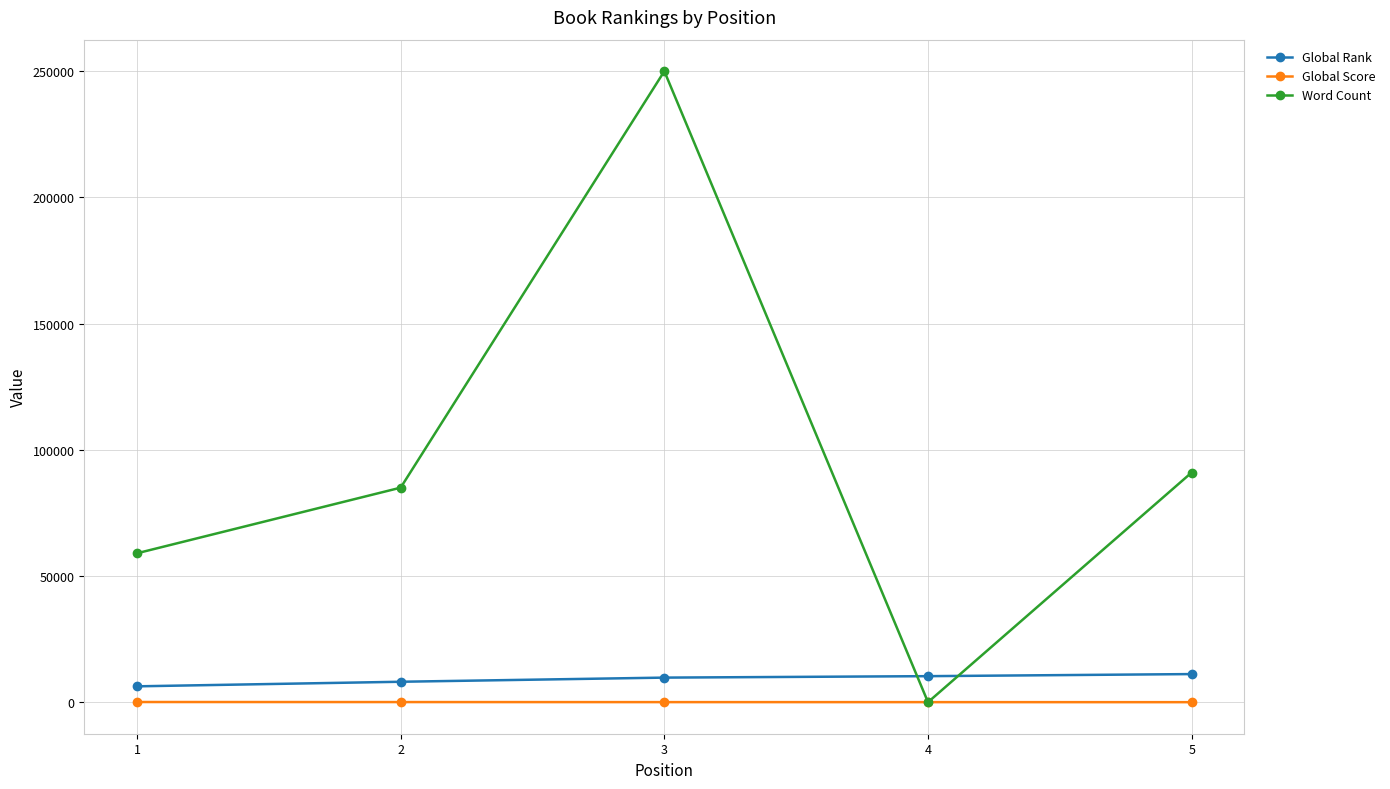

Between which two adjacent categories do Word Count and Global Score first intersect?

3 and 4